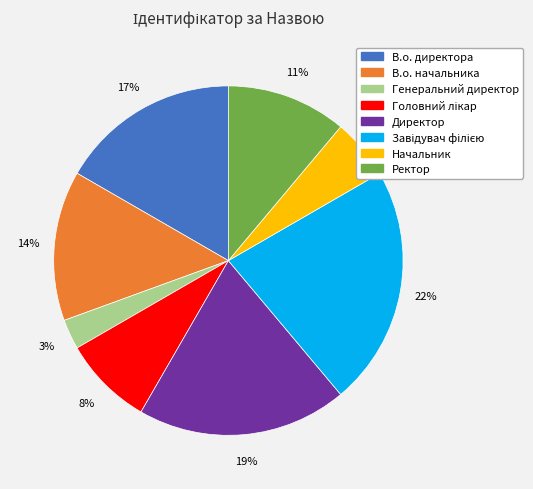

Is there any slice that represents more than half of the pie?

No